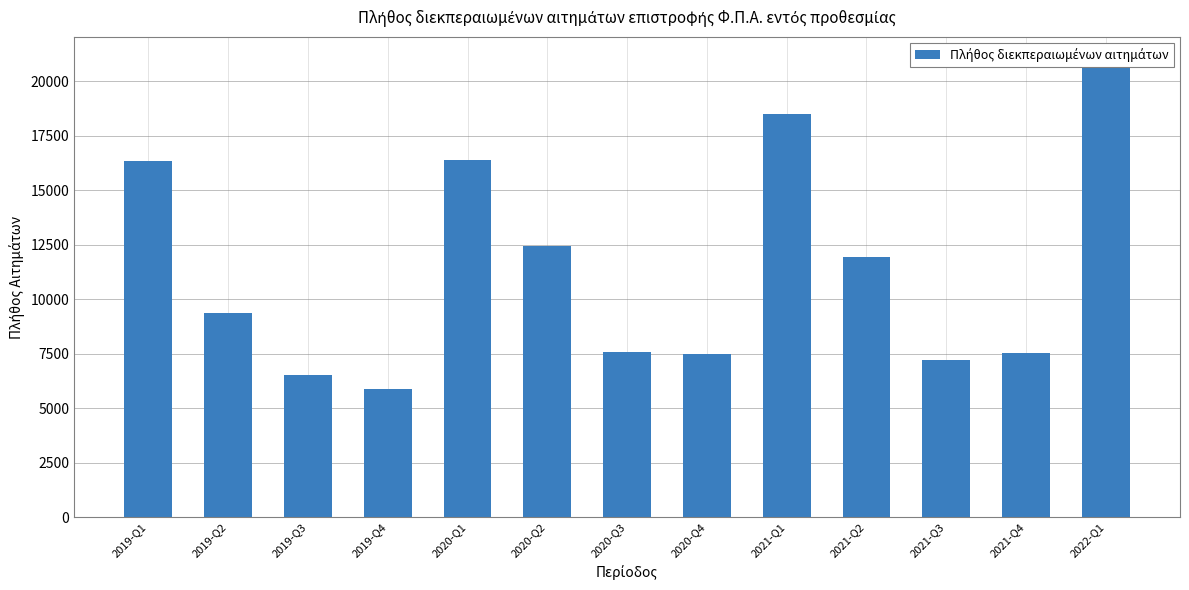

What is the approximate value at 2019-Q3, to the nearest 100?

6500